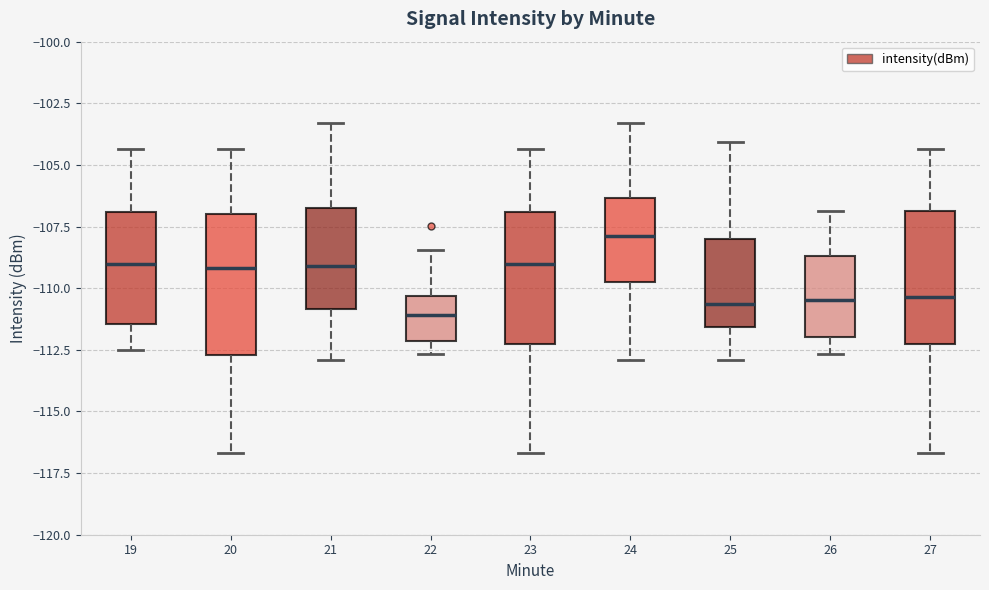

Reading left to right, transcribe this box plot: for each box, give where its median line is, the range the box spans, and where its two whiskers end, as read against the y-axis. The values are not printed on the chart, so give them approximately, as read against the axis.

19: median -109.0, box -111.5 to -107.0, whiskers -112.5 to -104.5
20: median -109.0, box -112.5 to -107.0, whiskers -116.5 to -104.5
21: median -109.0, box -111.0 to -107.0, whiskers -113.0 to -103.5
22: median -111.0, box -112.0 to -110.5, whiskers -112.5 to -108.5
23: median -109.0, box -112.5 to -107.0, whiskers -116.5 to -104.5
24: median -108.0, box -109.5 to -106.5, whiskers -113.0 to -103.5
25: median -110.5, box -111.5 to -108.0, whiskers -113.0 to -104.0
26: median -110.5, box -112.0 to -108.5, whiskers -112.5 to -107.0
27: median -110.5, box -112.5 to -107.0, whiskers -116.5 to -104.5